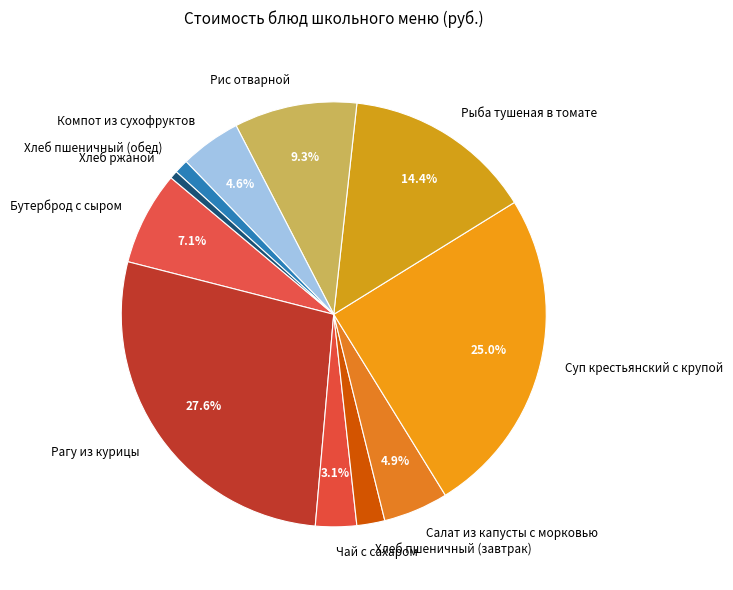

Which slice is the largest?

Рагу из курицы